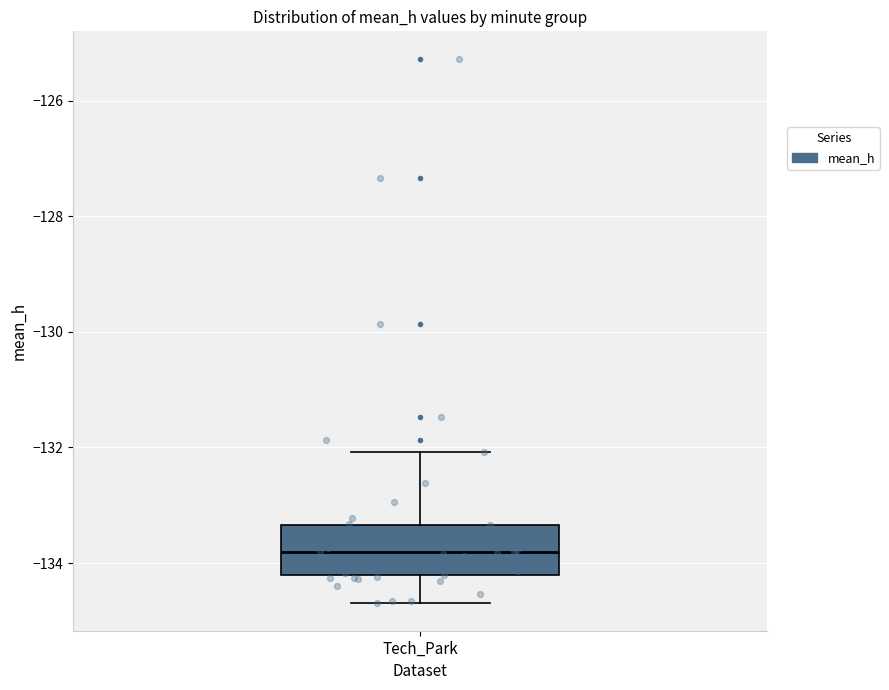

Read this box plot against the y-axis: the position of the median line, the range covered by the box, and the ends of both whiskers. The values are not printed on the chart, so give them approximately, as read against the axis.

median -133.8, box -134.2 to -133.4, whiskers -134.8 to -132.0